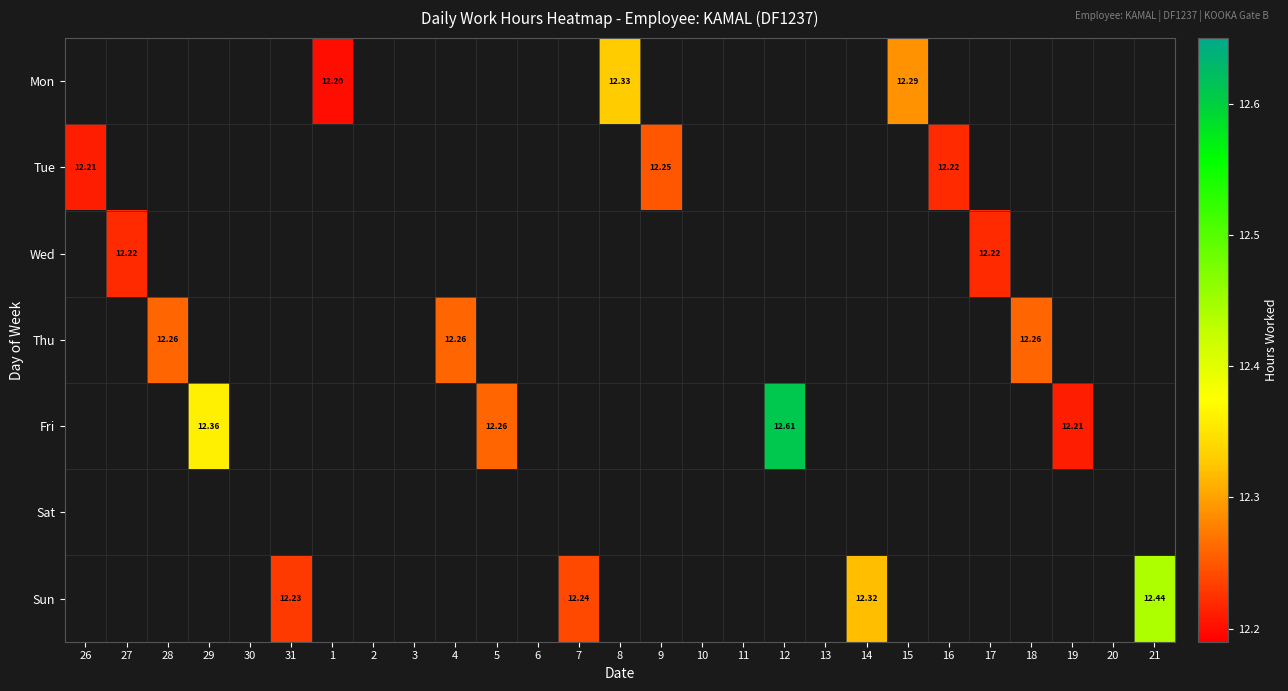

What is the minimum value shown in the chart?

12.2